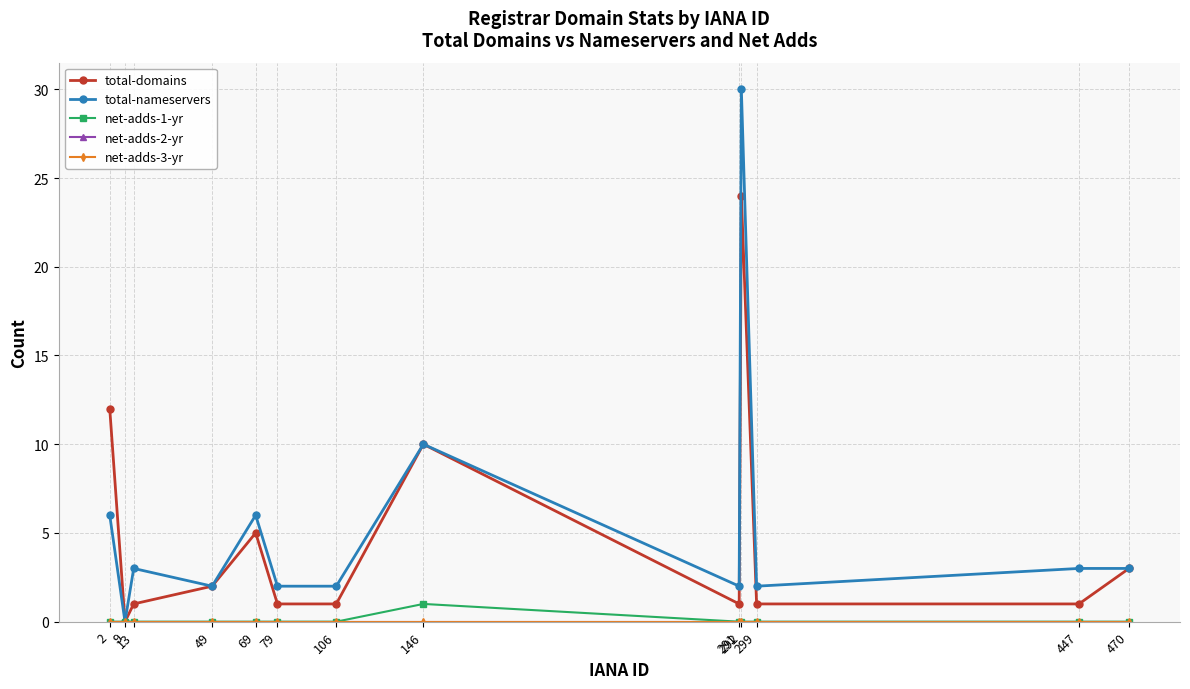

Is it true that net-adds-1-yr equals 0 at 470?

True